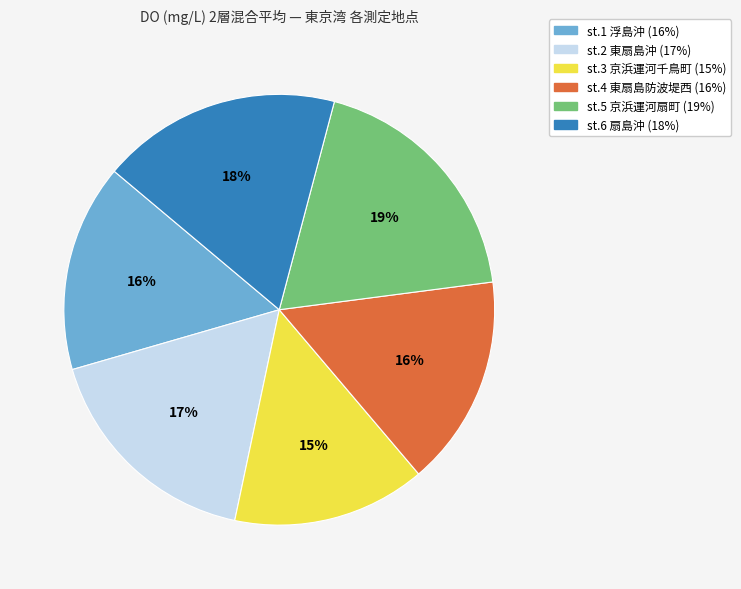

What percentage is the st.6 扇島沖 slice, to the nearest percent?

18%